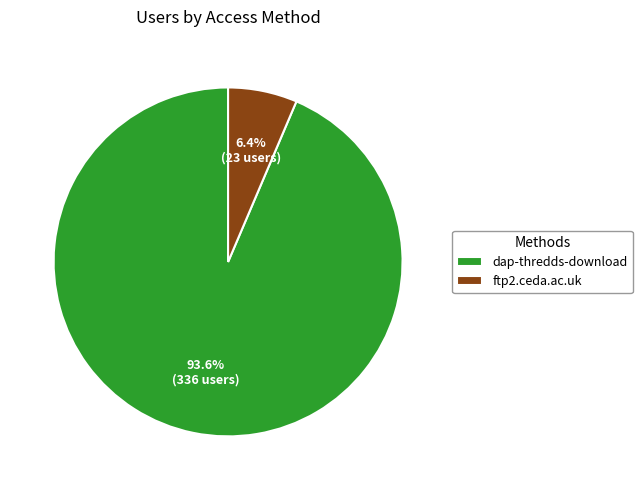

Do dap-thredds-download and ftp2.ceda.ac.uk together represent more than half of the pie?

Yes